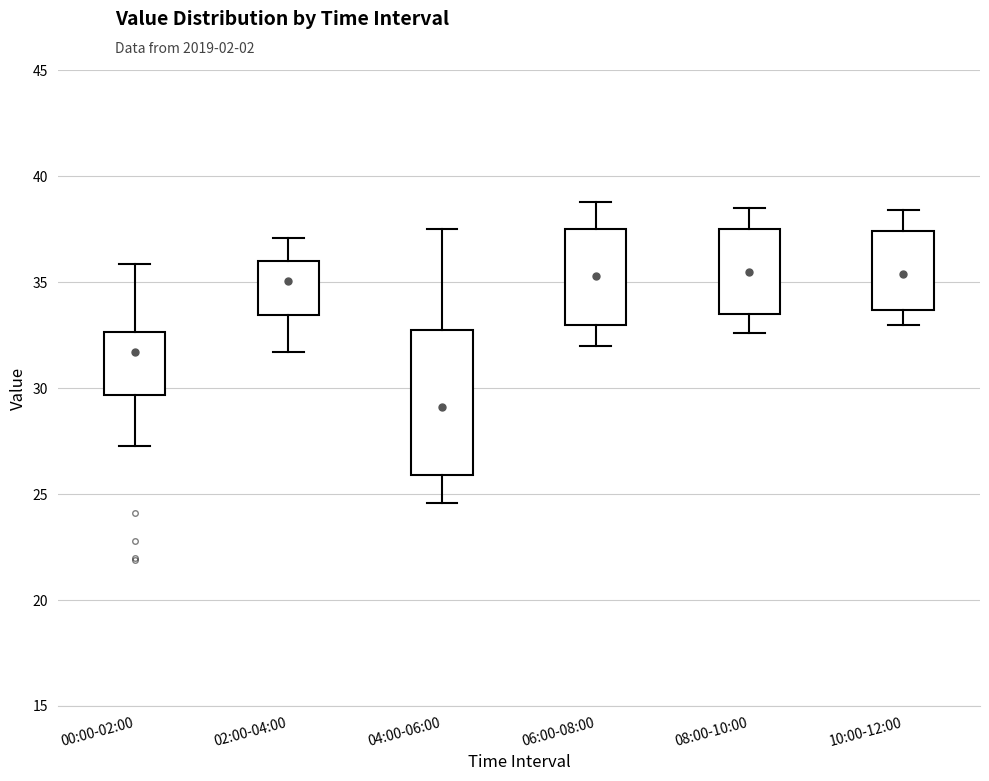

Reading left to right, transcribe this box plot: for each box, give where its median line is, the range the box spans, and where its two whiskers end, as read against the y-axis. The values are not printed on the chart, so give them approximately, as read against the axis.

00:00-02:00: median 31.5, box 29.5 to 32.5, whiskers 27.5 to 36.0
02:00-04:00: median 35.0, box 33.5 to 36.0, whiskers 31.5 to 37.0
04:00-06:00: median 29.0, box 26.0 to 32.5, whiskers 24.5 to 37.5
06:00-08:00: median 35.5, box 33.0 to 37.5, whiskers 32.0 to 39.0
08:00-10:00: median 35.5, box 33.5 to 37.5, whiskers 32.5 to 38.5
10:00-12:00: median 35.5, box 33.5 to 37.5, whiskers 33.0 to 38.5